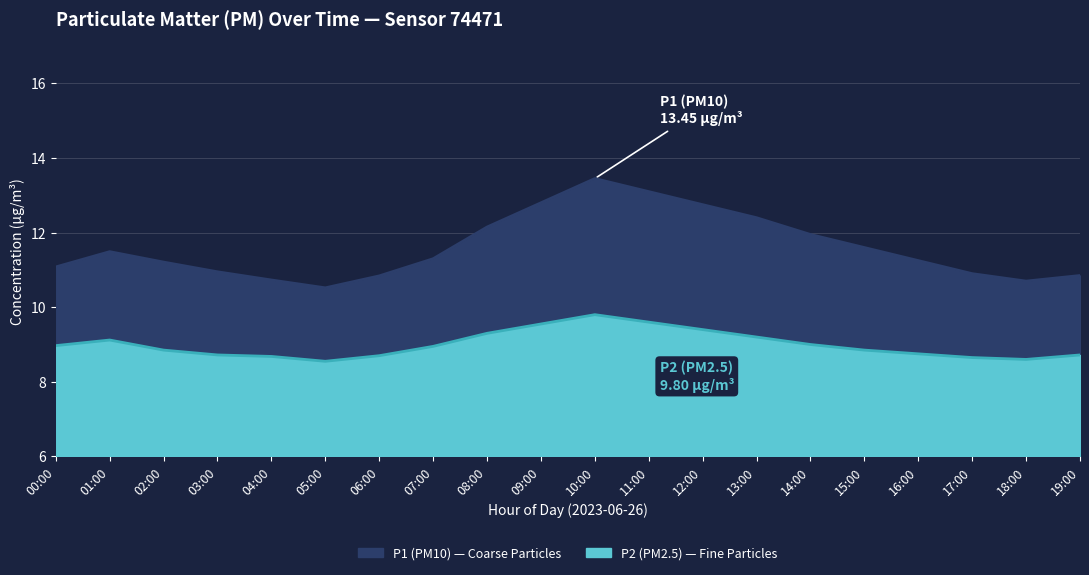

At which category does P1 reach its first local valley?

05:00